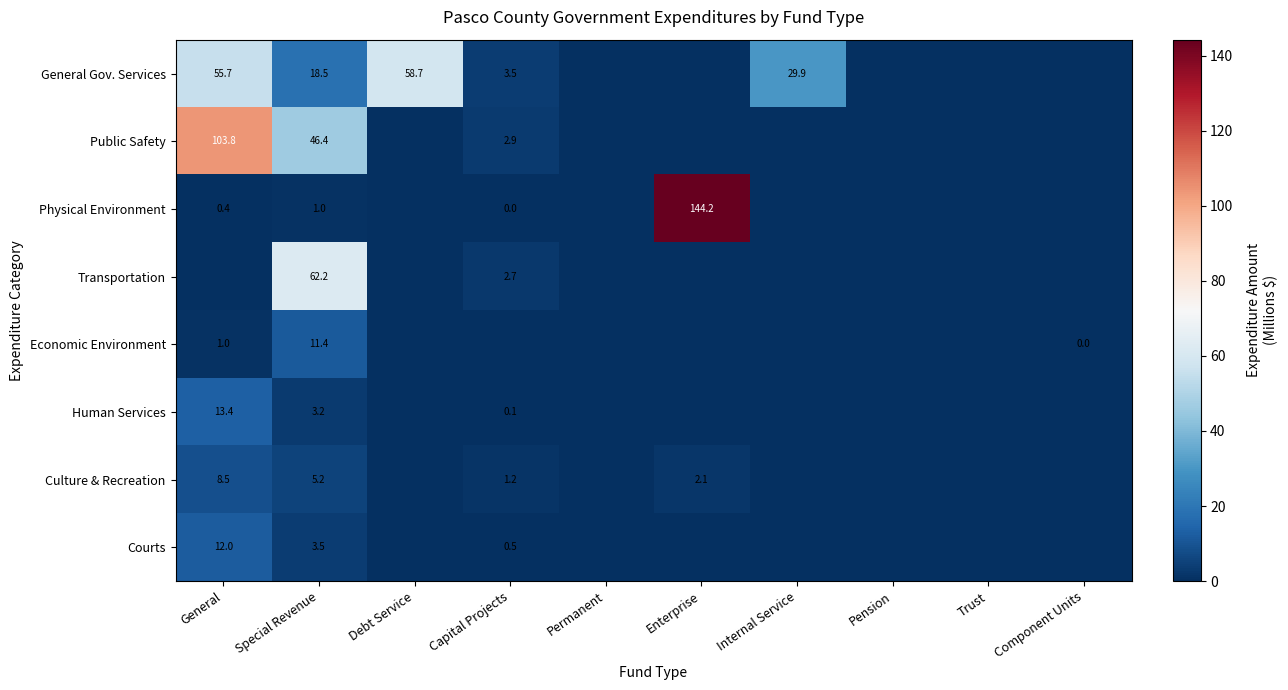

What is the total value across all series at Special Revenue?

151.4